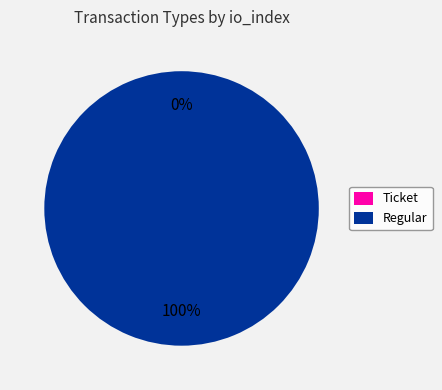

What is the majority slice?

Regular